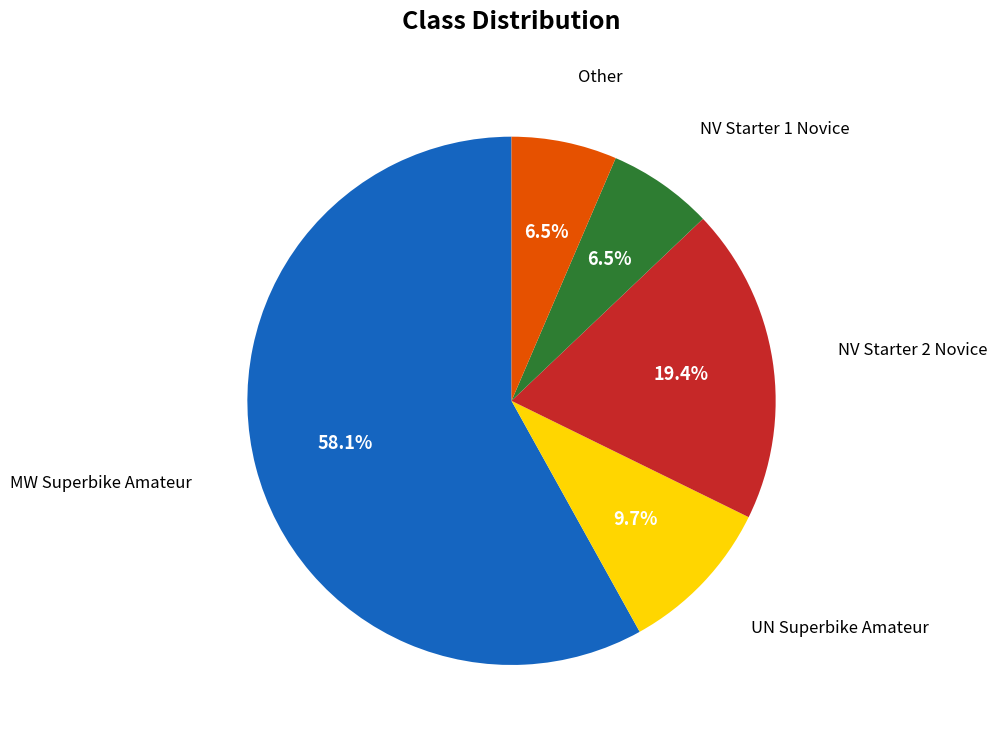

Is there a majority slice in this chart?

Yes